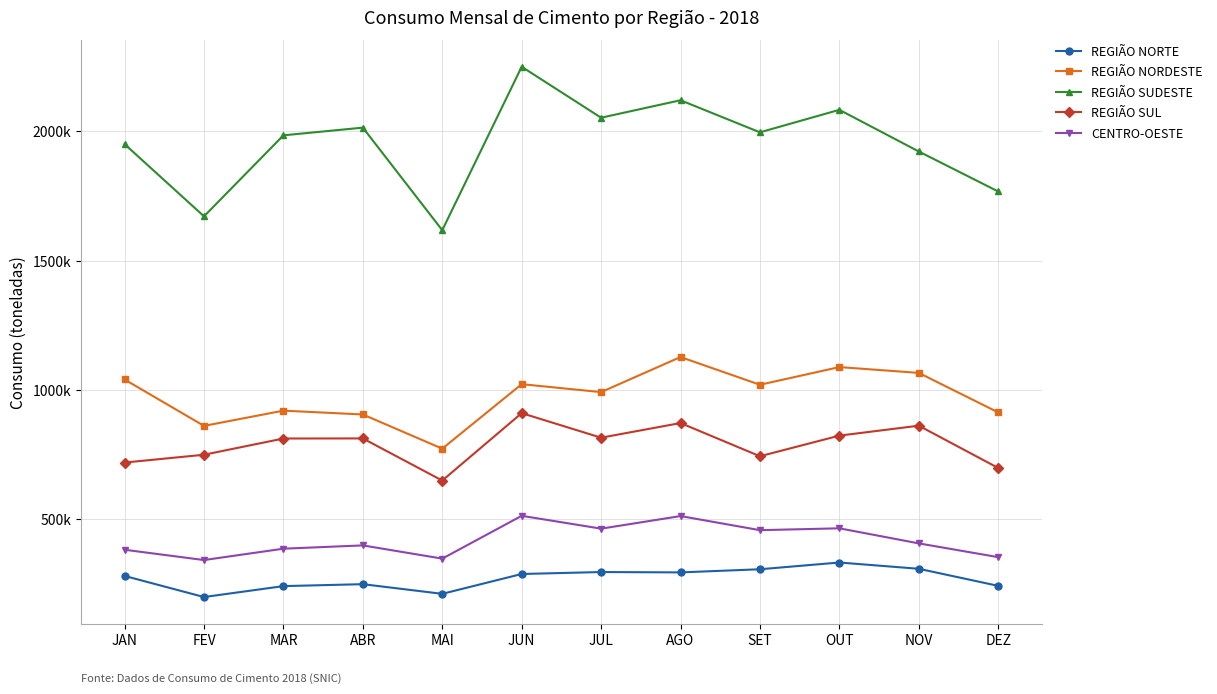

What is the sum of the CENTRO-OESTE values at JUN and MAR?

901253